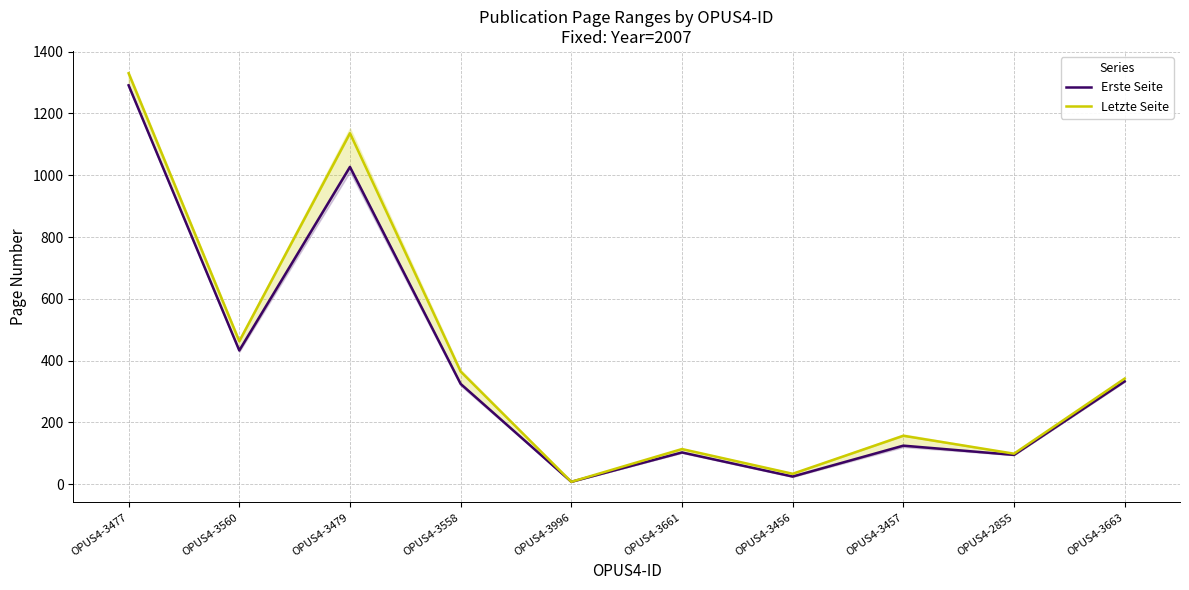

What is the average value of the Erste Seite series?

376